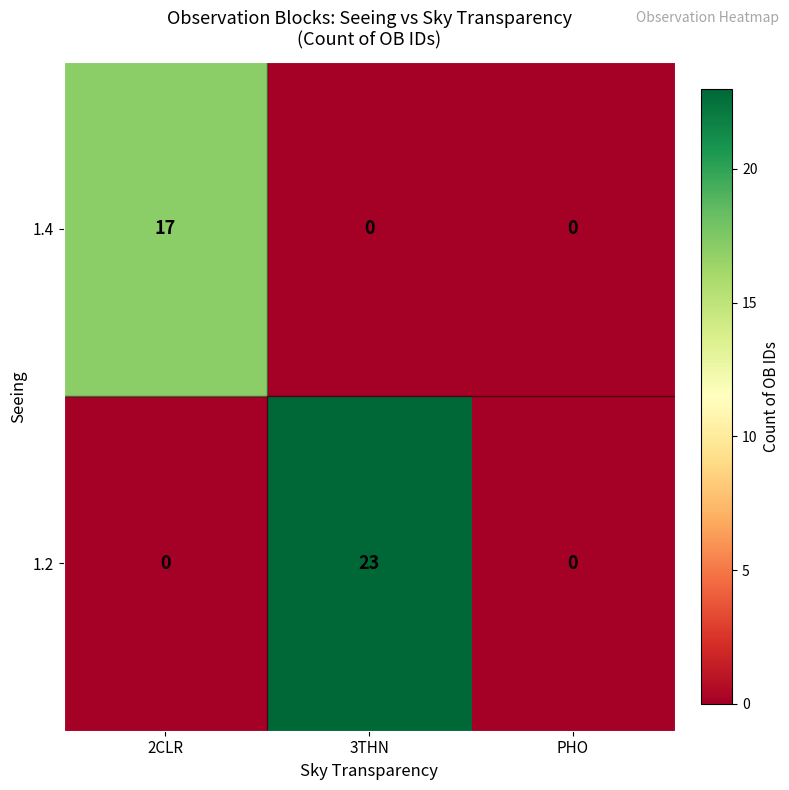

The 1.4 series shows 12 at PHO. True or false?

False